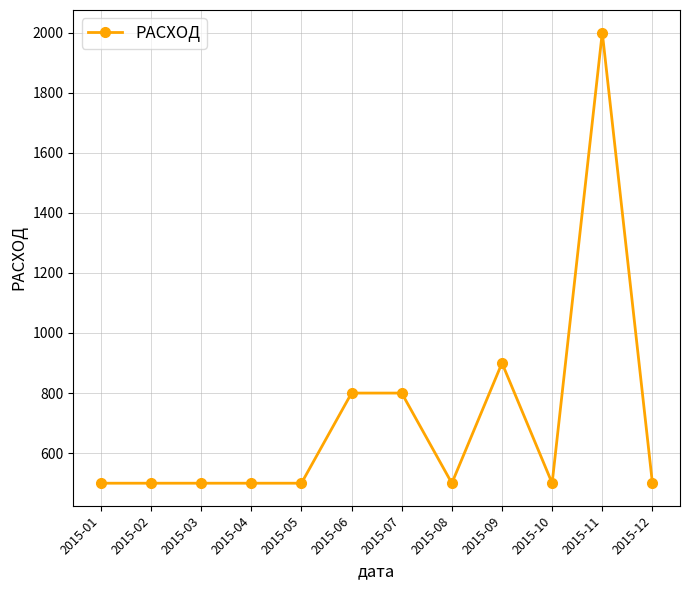

Reading left to right, what are all the values shown in this chart?

500	500	500	500	500	800	800	500	900	500	2000	500